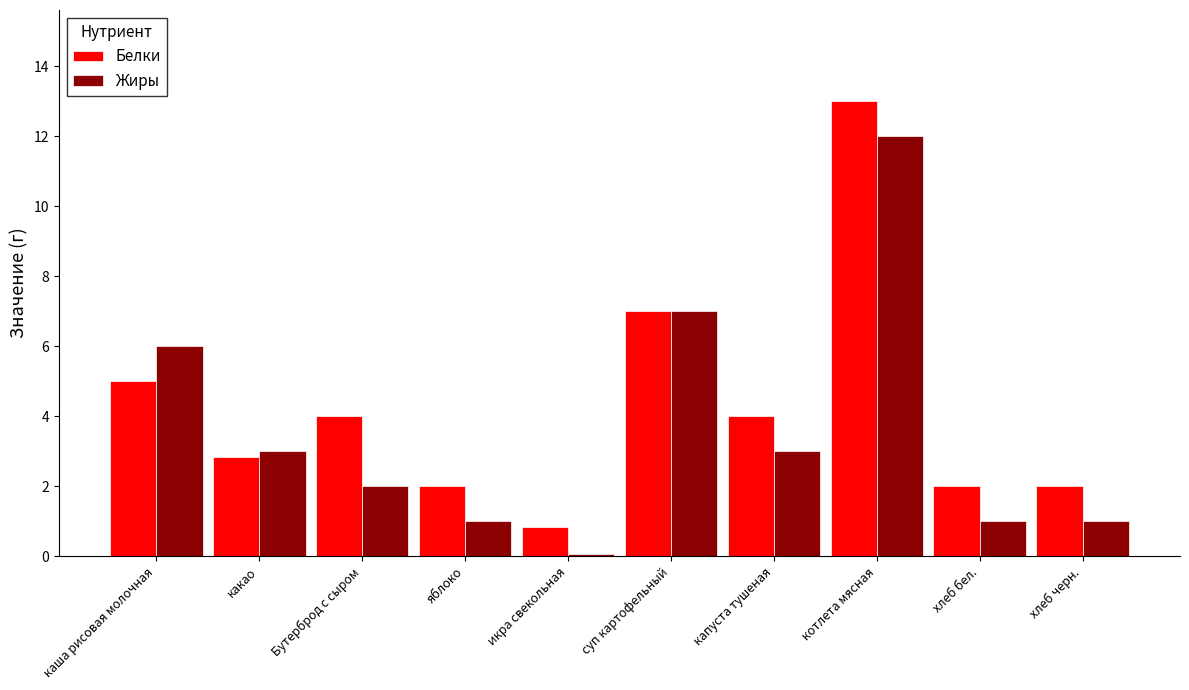

What is the difference between the Белки values at котлета мясная and суп картофельный?

6.0